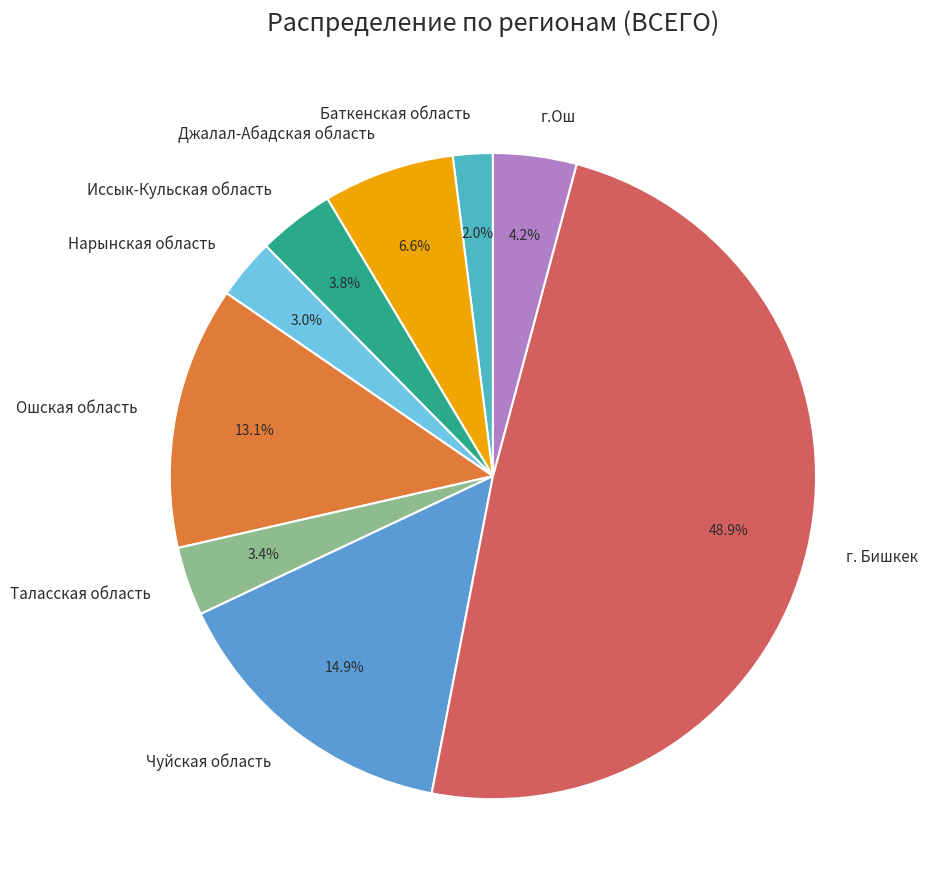

Which category has the biggest portion of the pie?

г. Бишкек